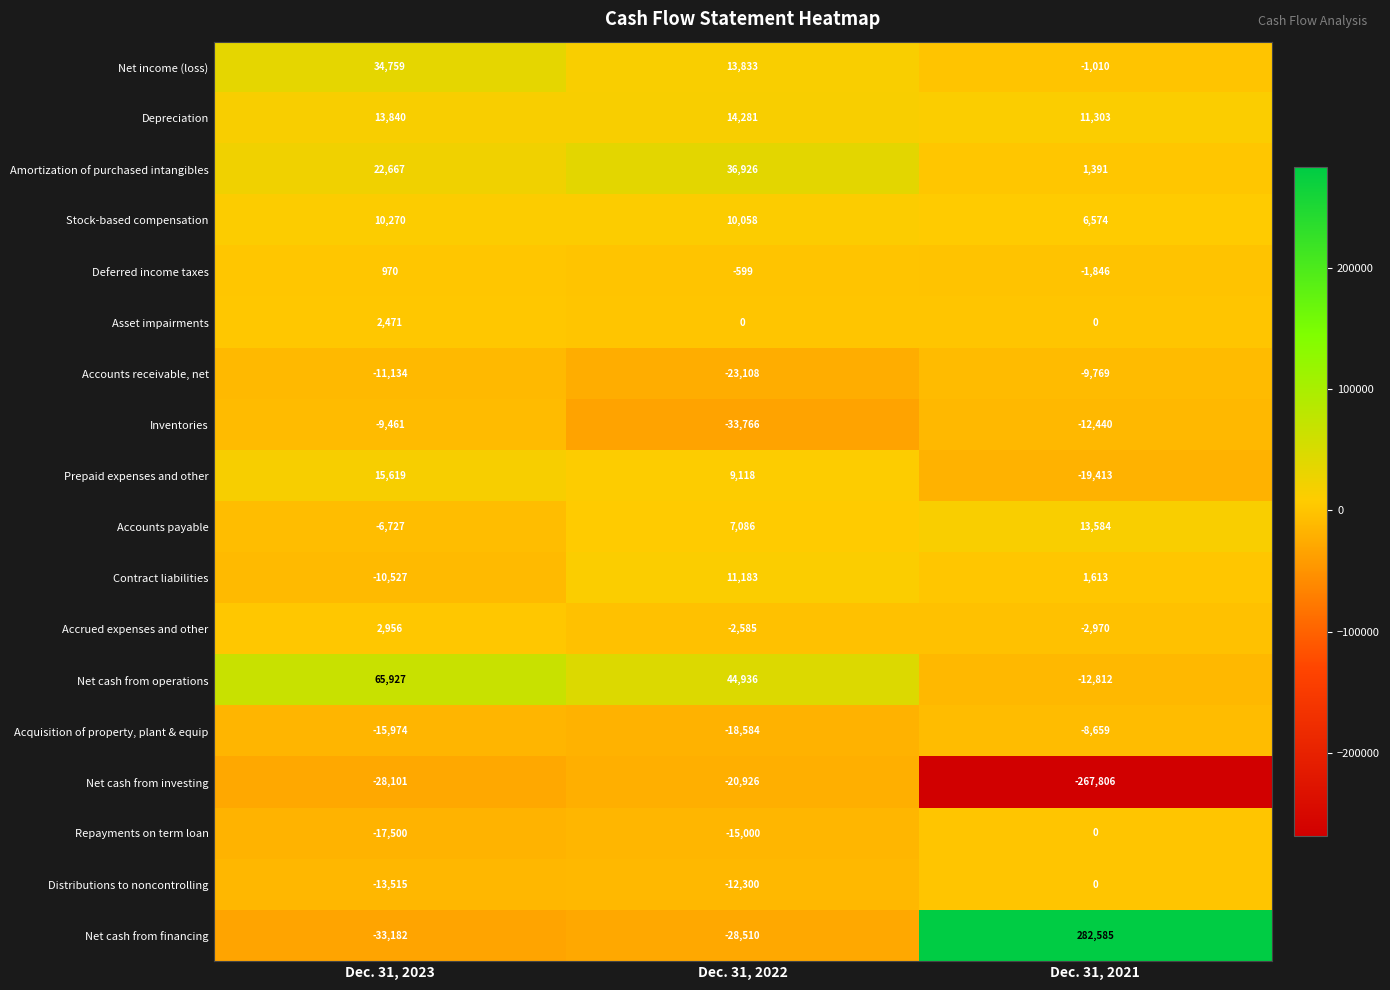

Where does the Repayments on term loan series first go above -15000?

Dec. 31, 2021